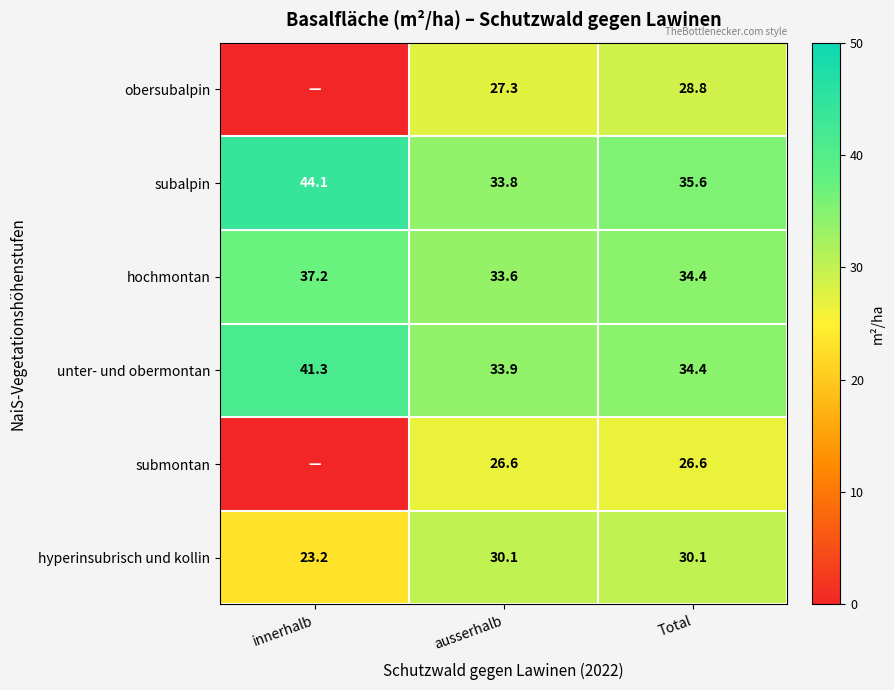

What is the spread (max minus min) of values at ausserhalb?

7.3